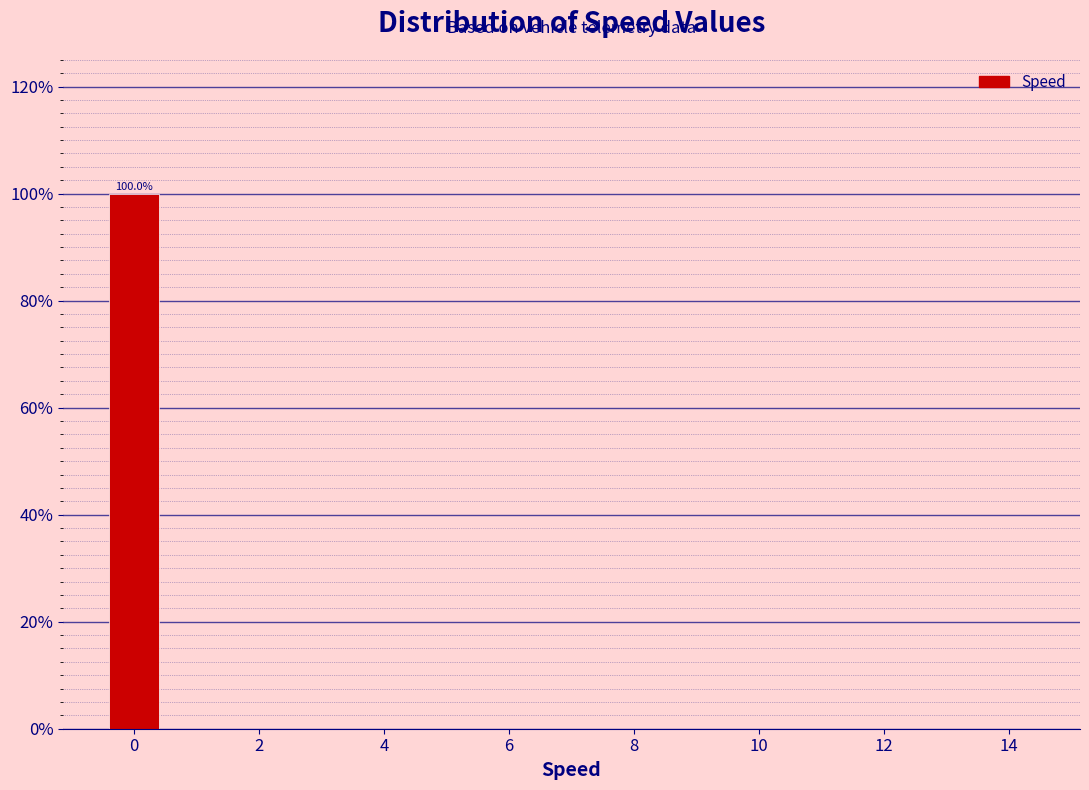

Over which range of the x-axis is the bar tallest?

-0.5 to 0.5